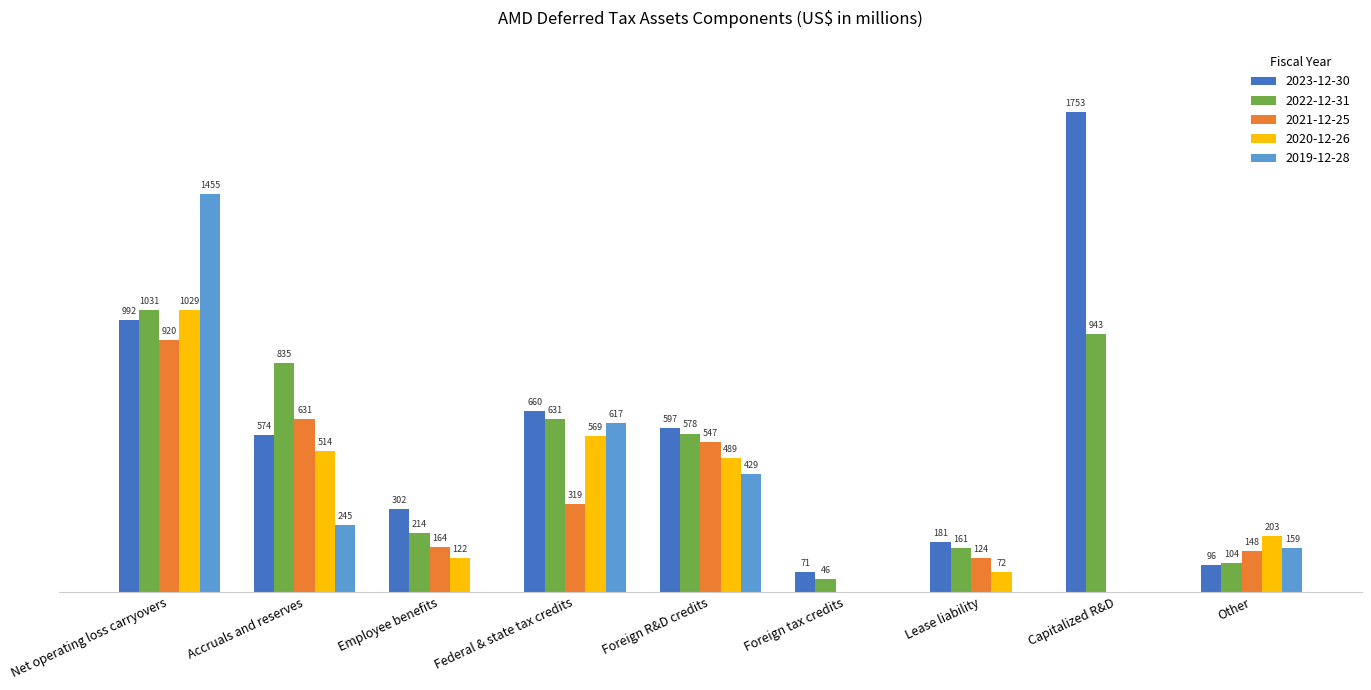

At which category is the sum across all series the highest?

Net operating loss carryovers